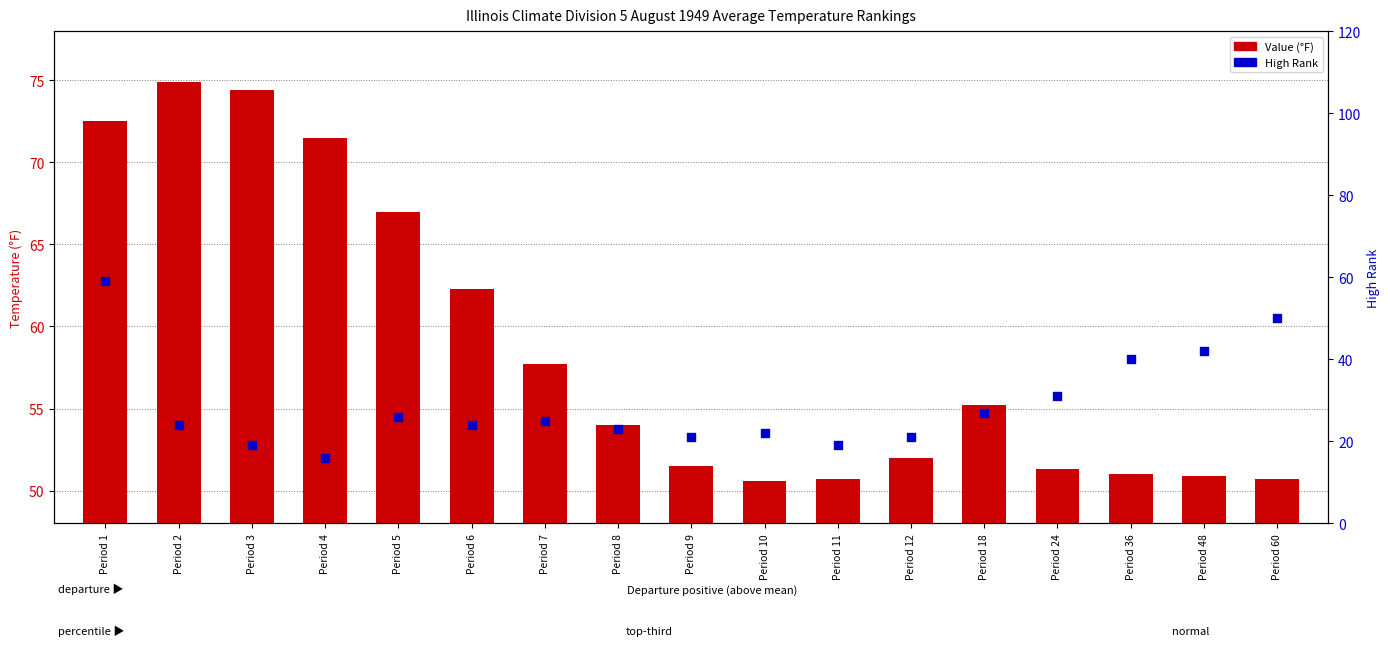

Which series contains the lowest Y value?

High Rank